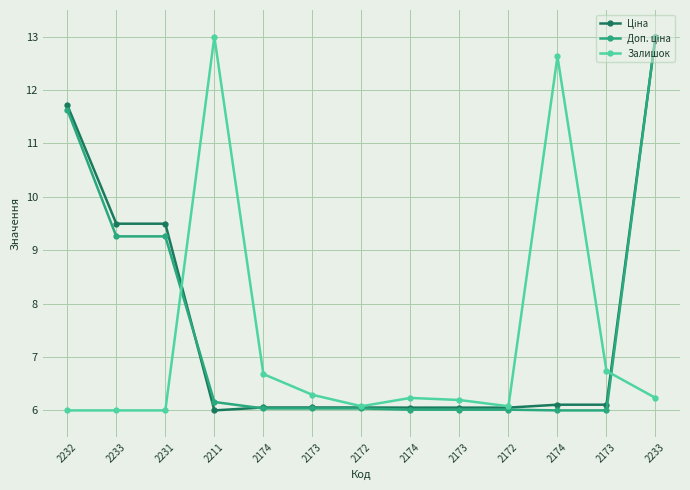

At 2173, list the series in order from largest to smallest.

Залишок, Ціна, Доп. ціна